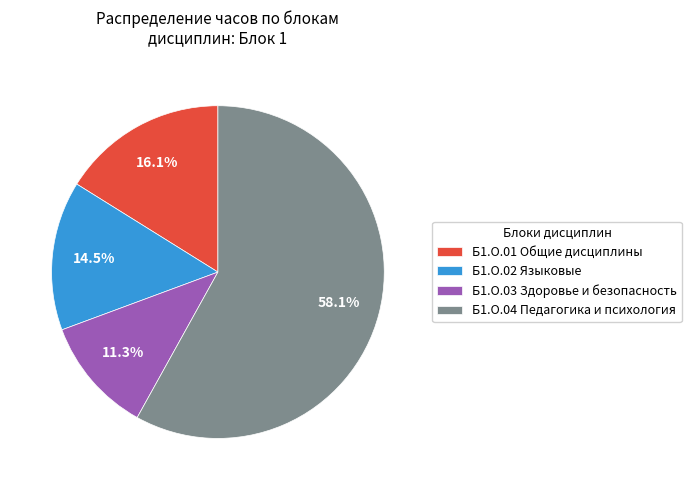

Which category has the smallest portion of the pie?

Б1.О.03 Здоровье и безопасность